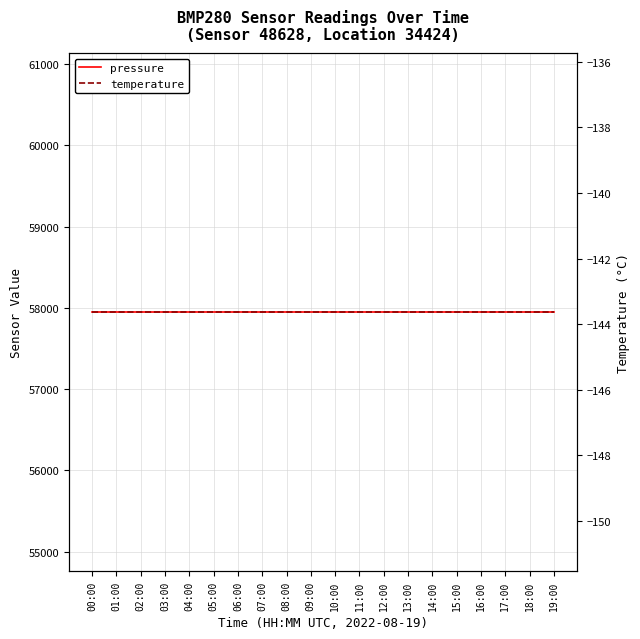

At which category does the chart reach its minimum across all series?

00:00